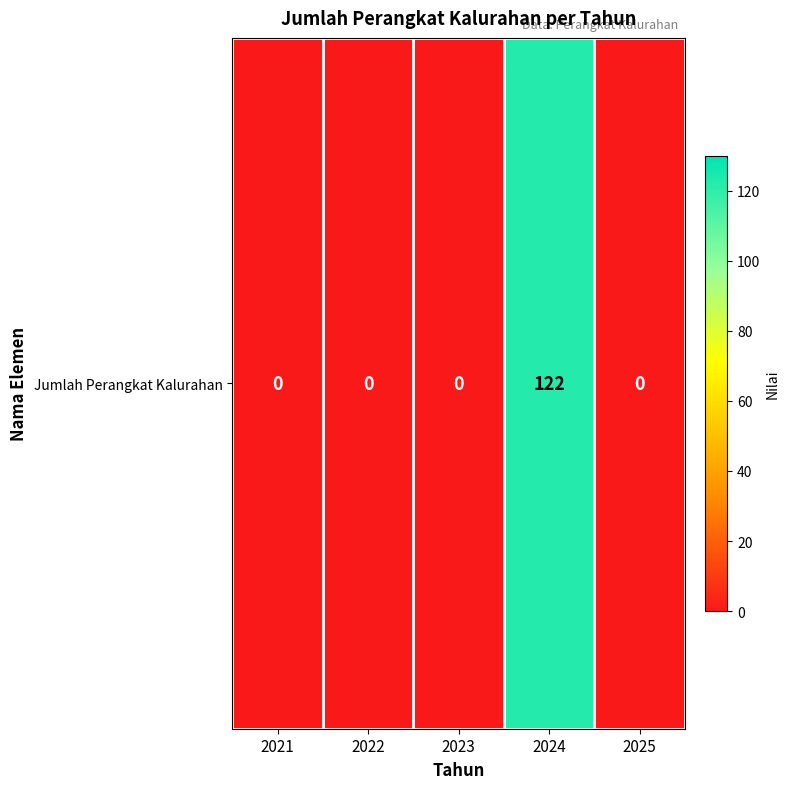

Reading right to left, what are all the values shown in this chart?

2025=0	2024=122	2023=0	2022=0	2021=0